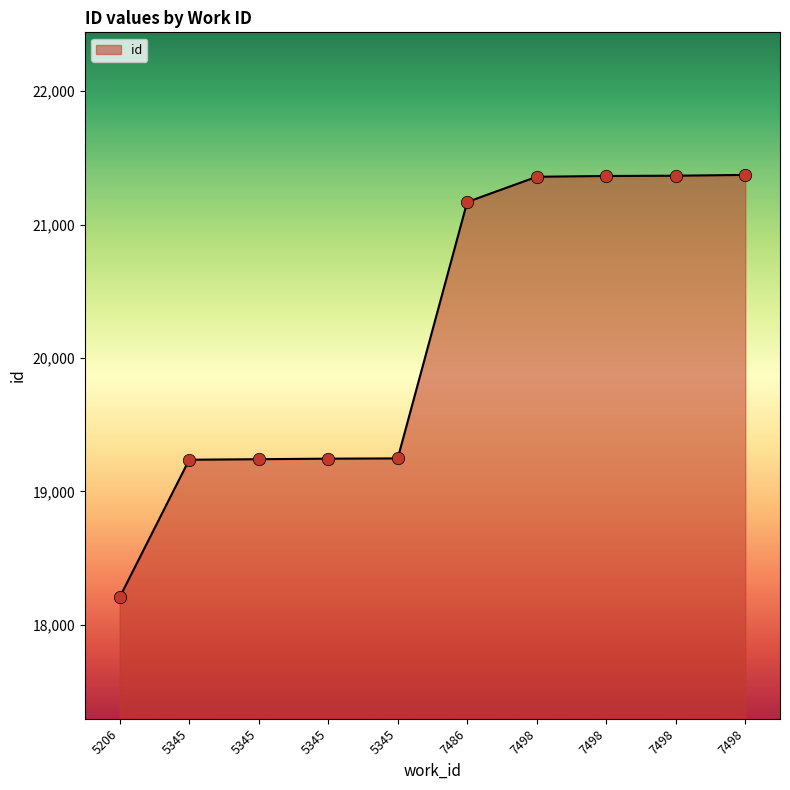

What is the ratio of the value at 5345 to the value at 5206?

1.1